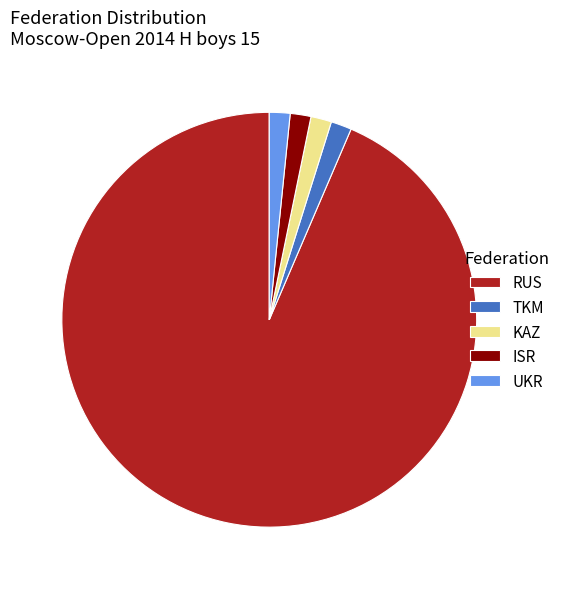

Does ISR represent more than half of the total?

No